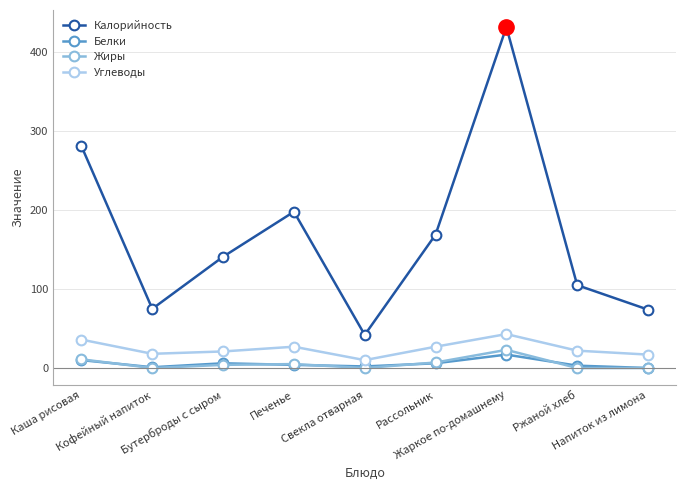

What is the total value across all series at Напиток из лимона?

91